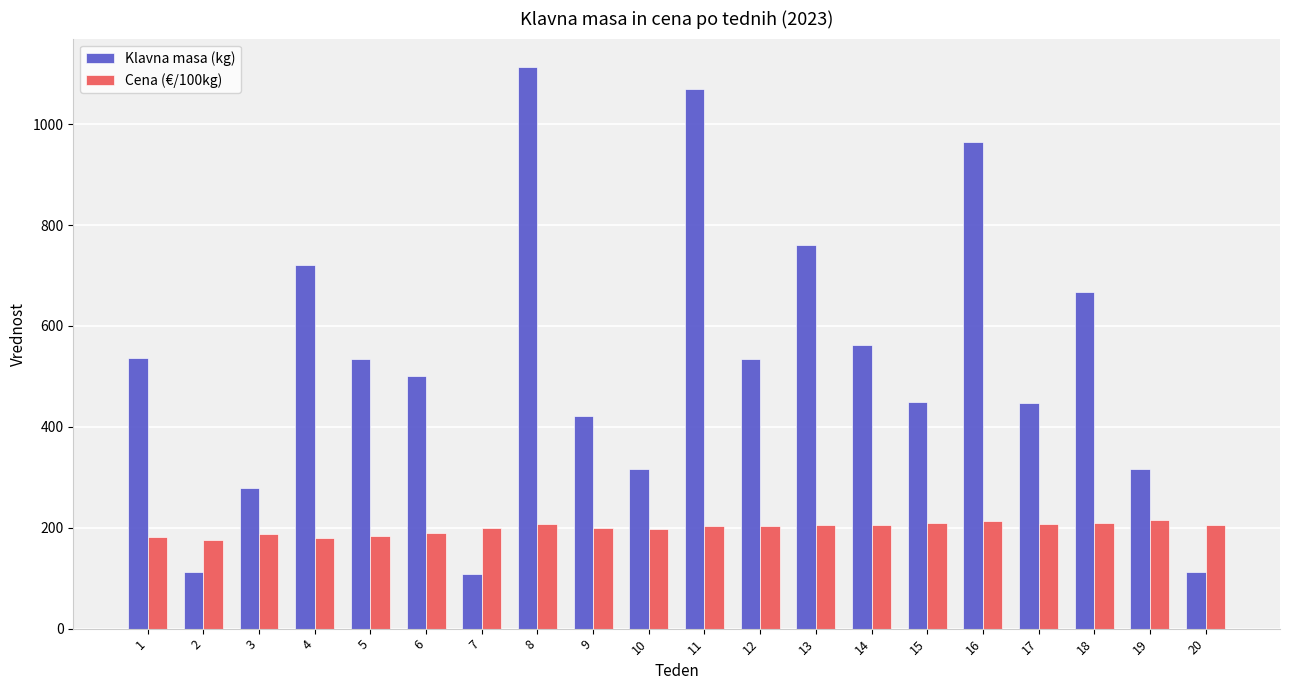

How many data points does each series have?

20